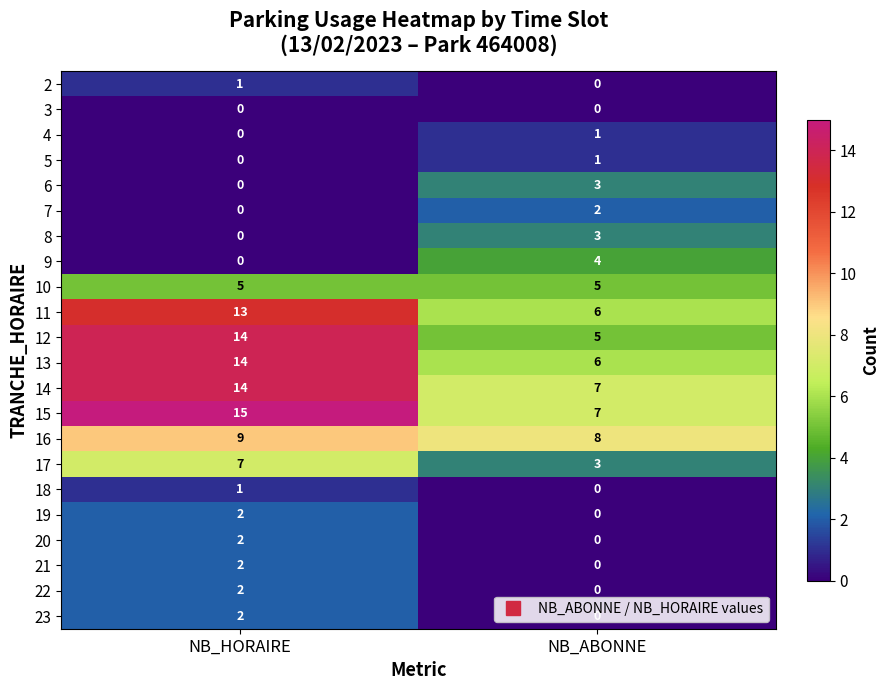

Read the 15 value at NB_ABONNE.

7